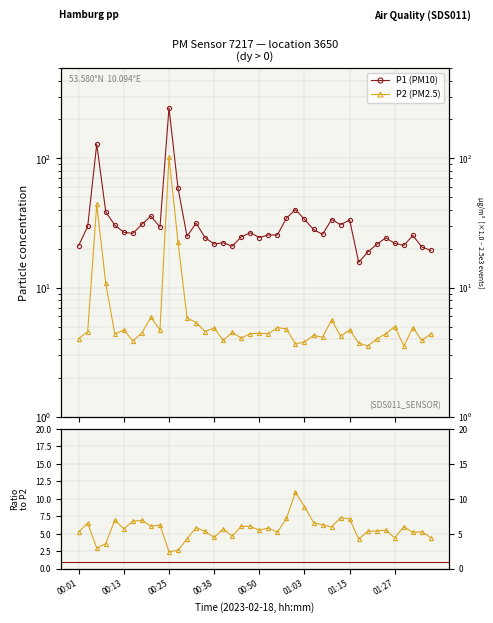

Where do P1/P2 ratio and P2 (PM2.5) first cross each other?

00:13 and 00:25